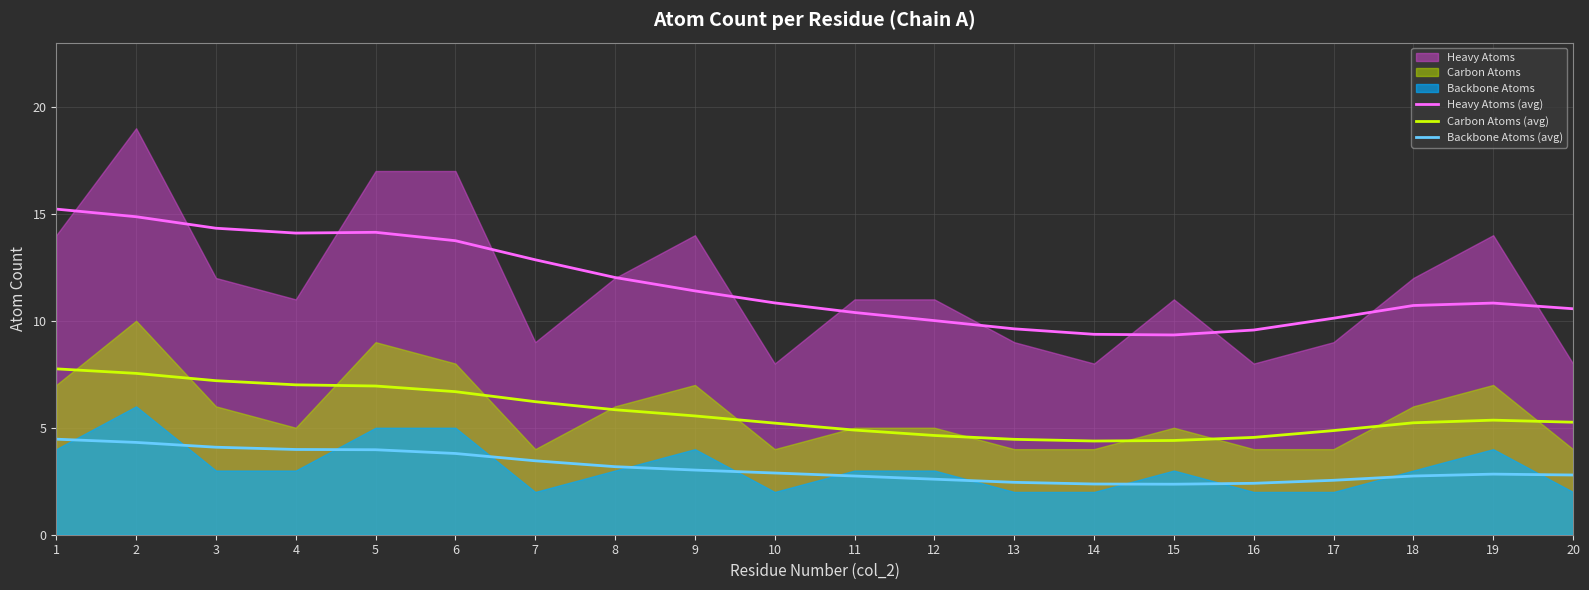

Rank the series by their average value, from highest to lowest.

Heavy Atoms (avg), Carbon Atoms (avg), Backbone Atoms (avg)